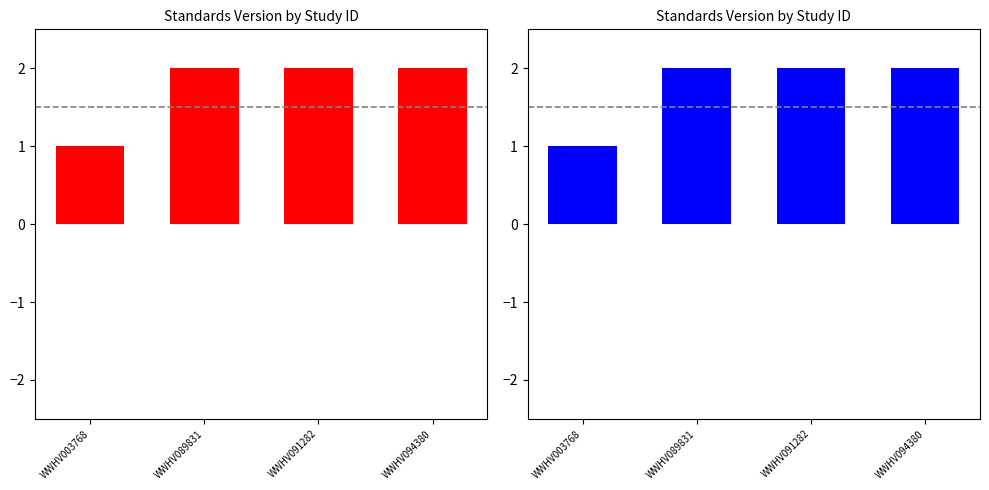

The value at WWHV089831 is 2. True or false?

True